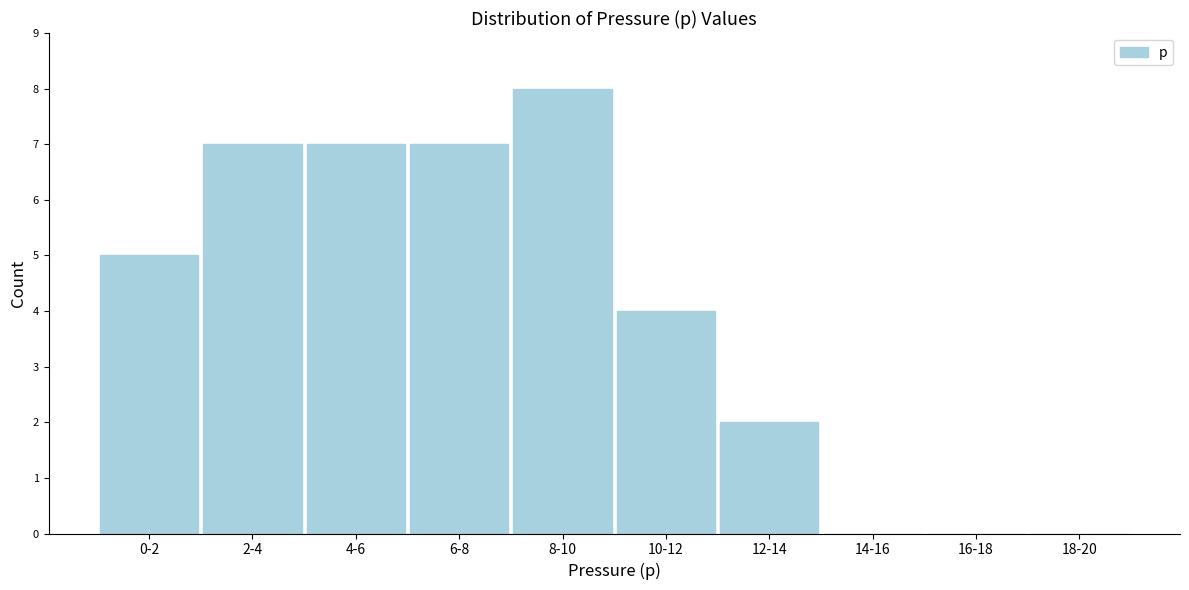

Reading left to right, extract all data points from this chart.

0-2=5	2-4=7	4-6=7	6-8=7	8-10=8	10-12=4	12-14=2	14-16=0	16-18=0	18-20=0